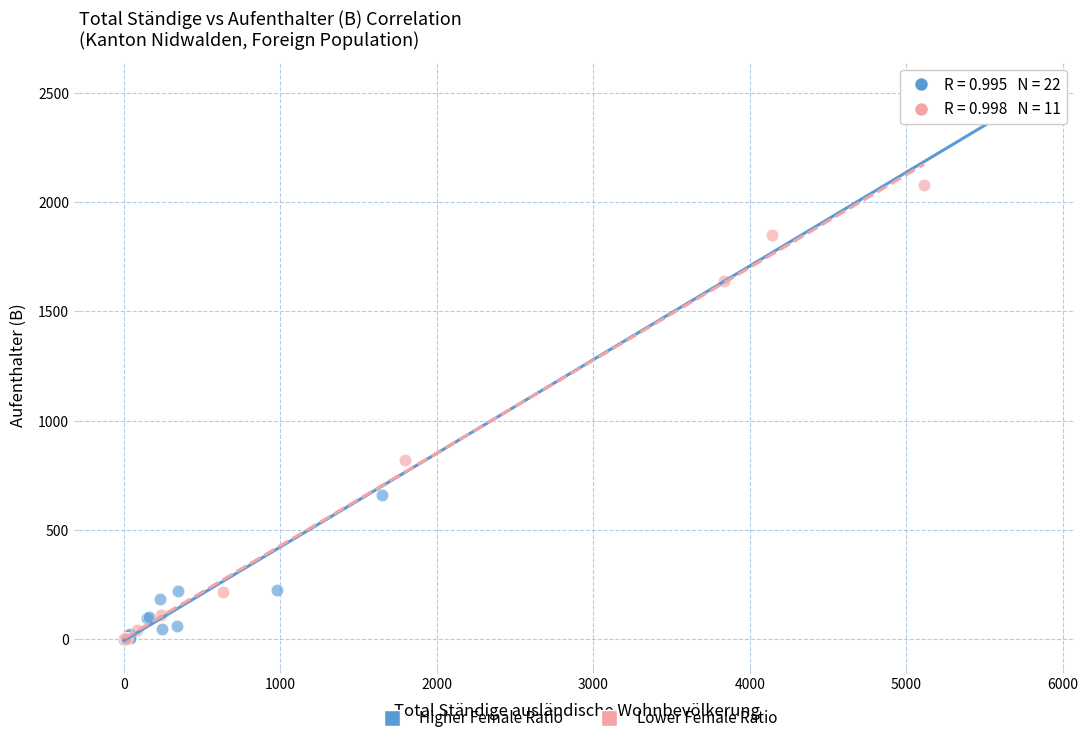

Which series has the largest Y range (max minus min)?

Higher Female Ratio